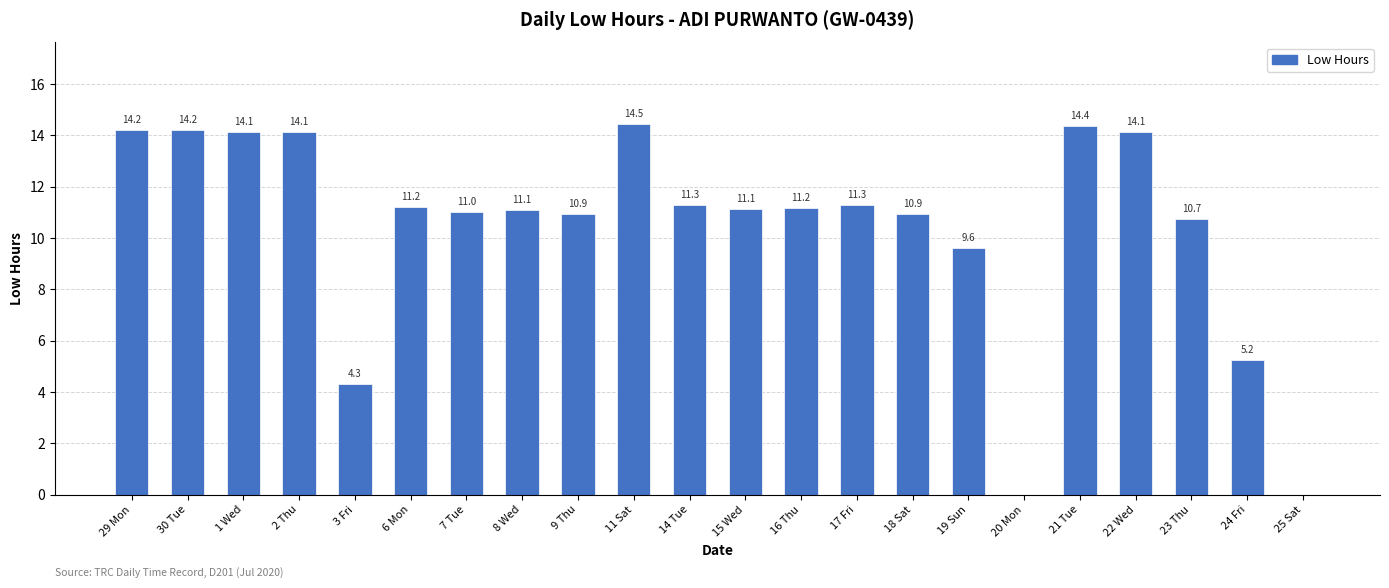

The value at 6 Mon is 15.4. True or false?

False